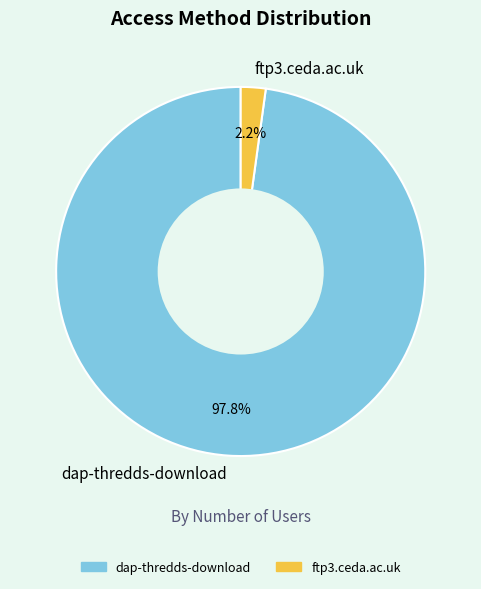

How much of the chart is everything except ftp3.ceda.ac.uk?

97.8%